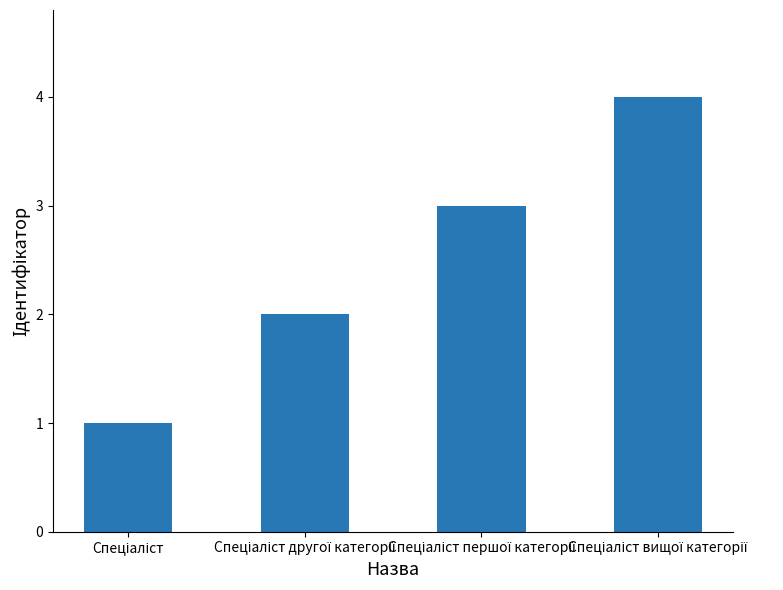

What is the maximum value shown in the chart?

4